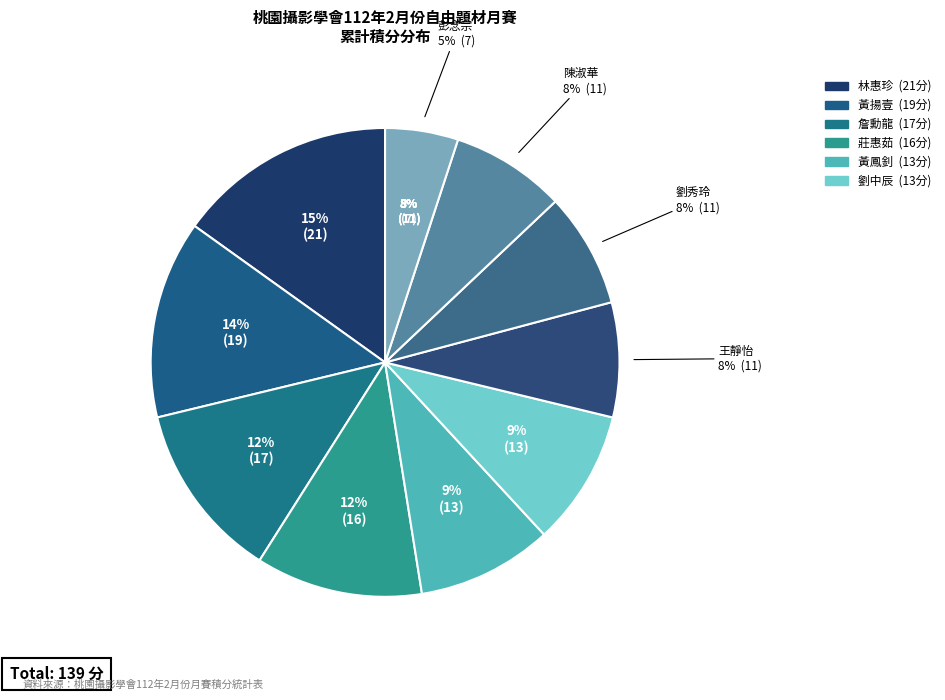

How many slices are in this pie chart?

10